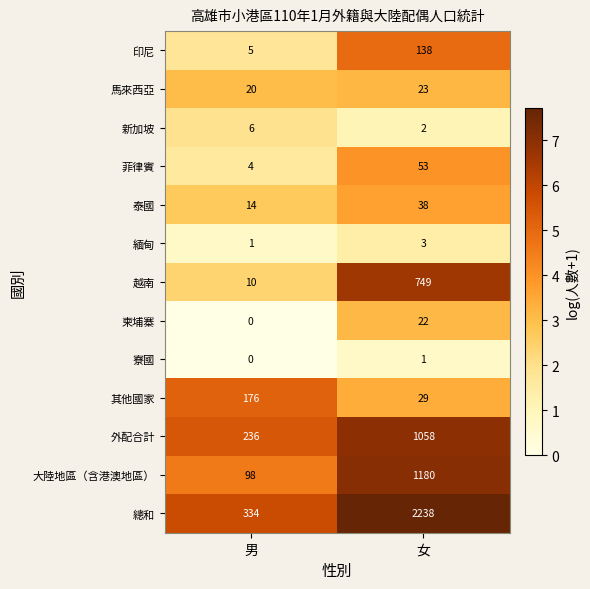

Count the number of data series in this chart.

13